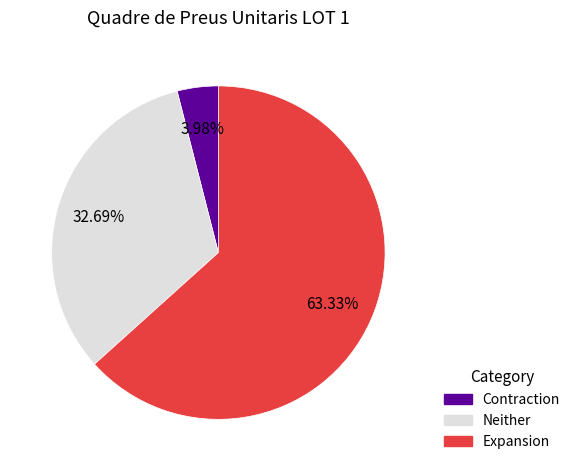

To the nearest percent, what is the average slice percentage?

33%